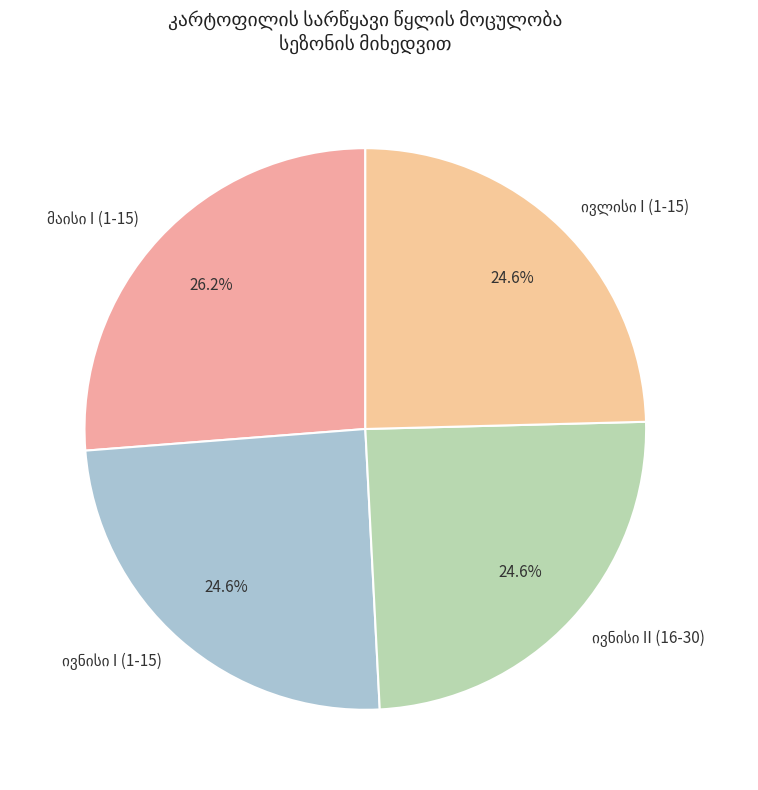

Does any single category account for the majority?

No